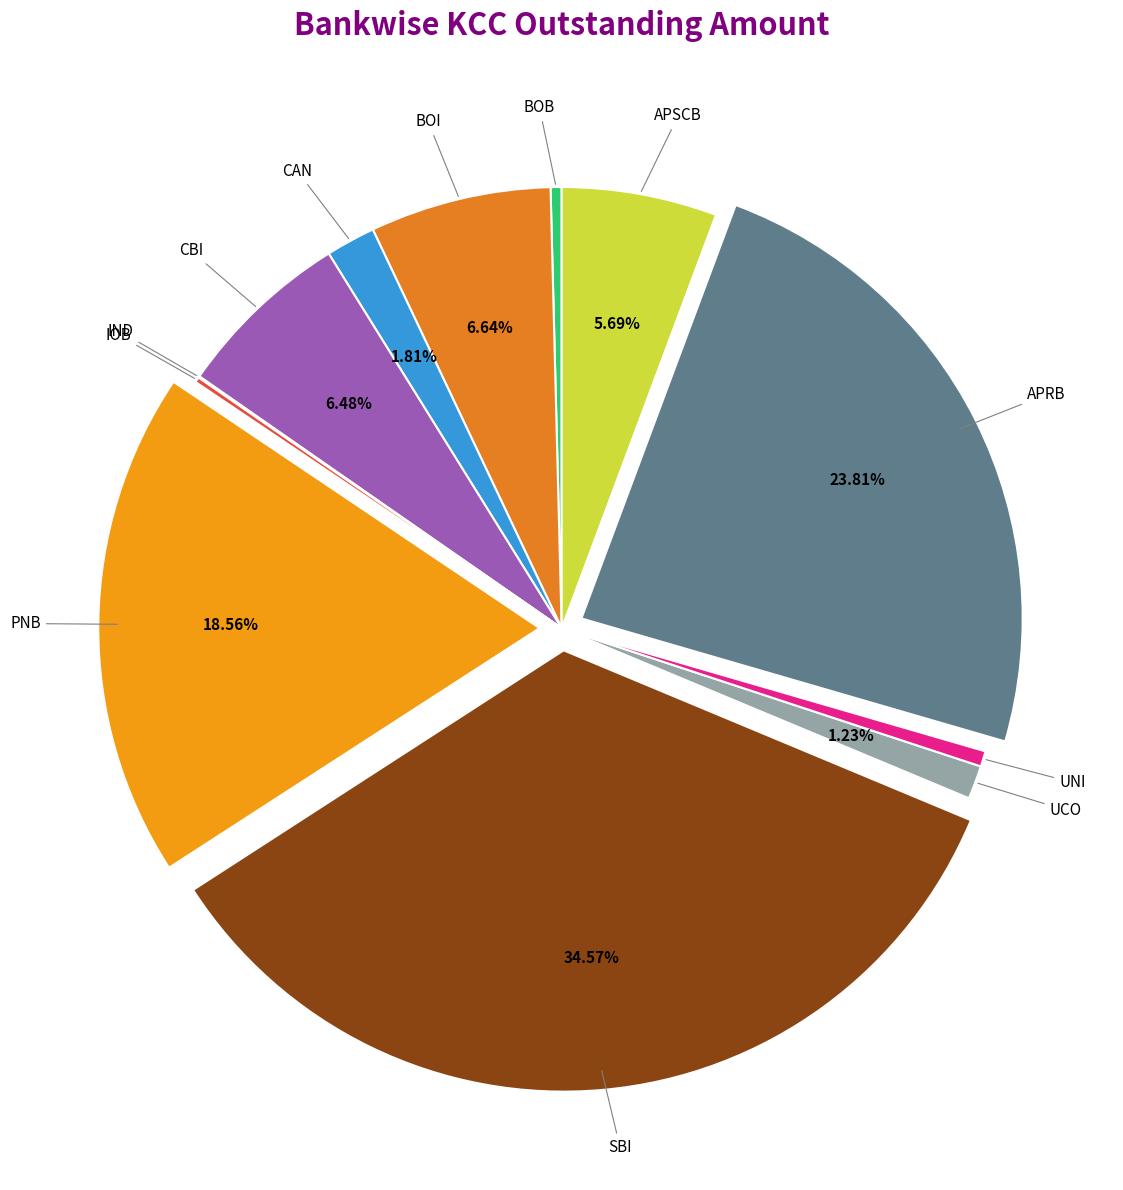

How many slices are in this pie chart?

12